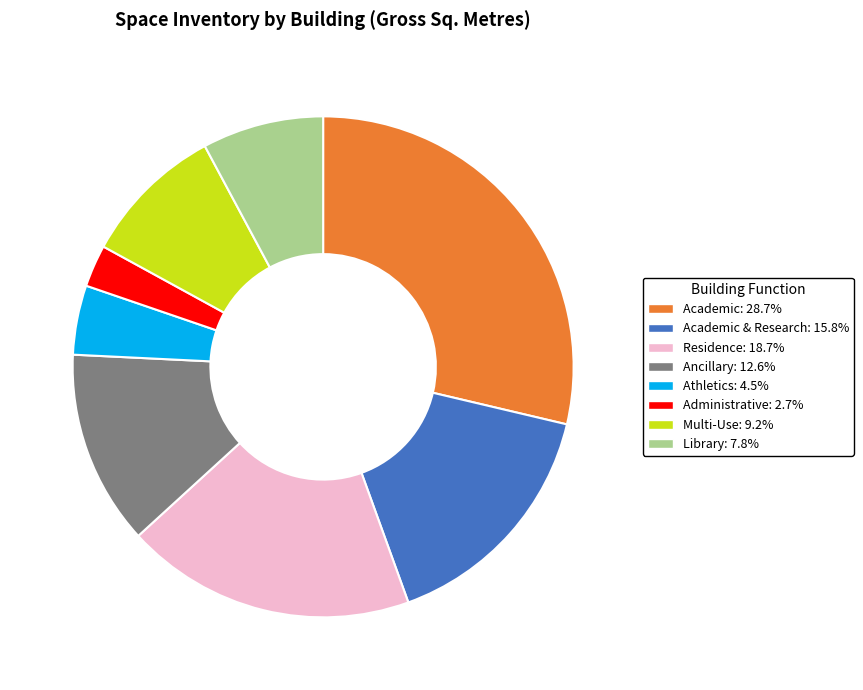

Does any single category account for the majority?

No